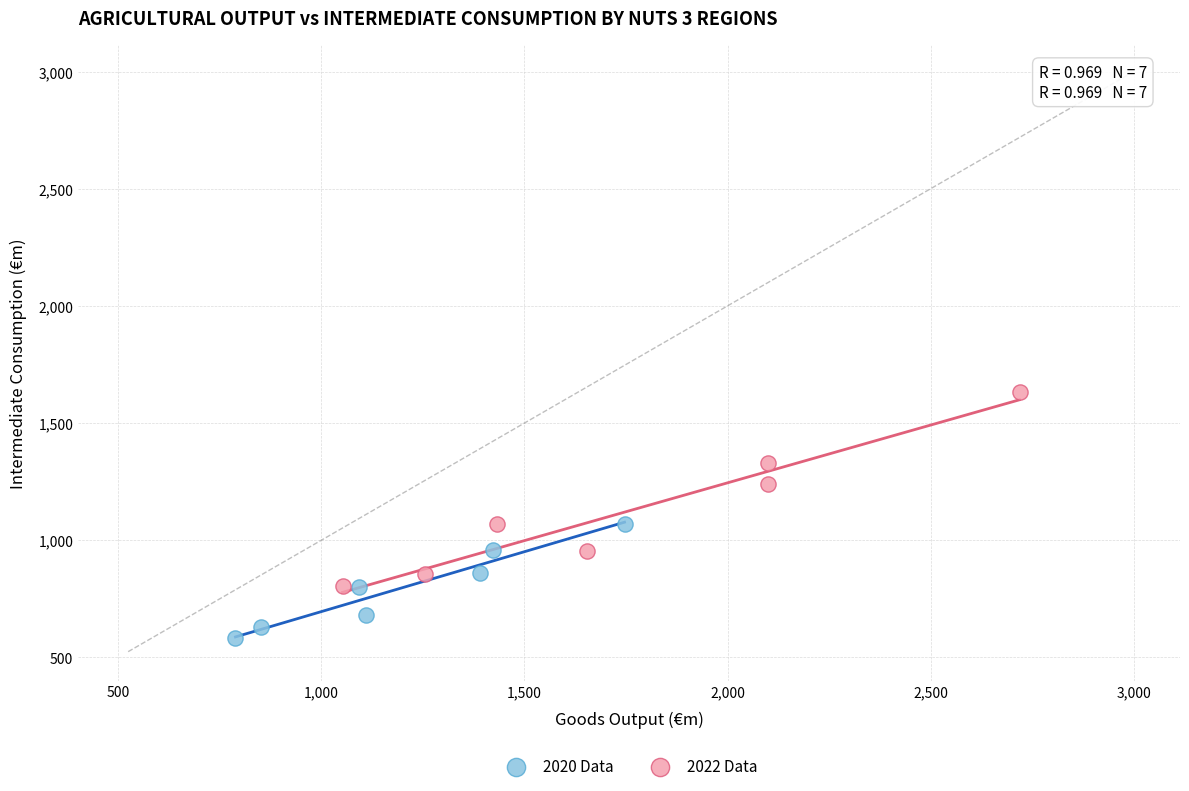

Which series contains the highest Y value?

2022 Data